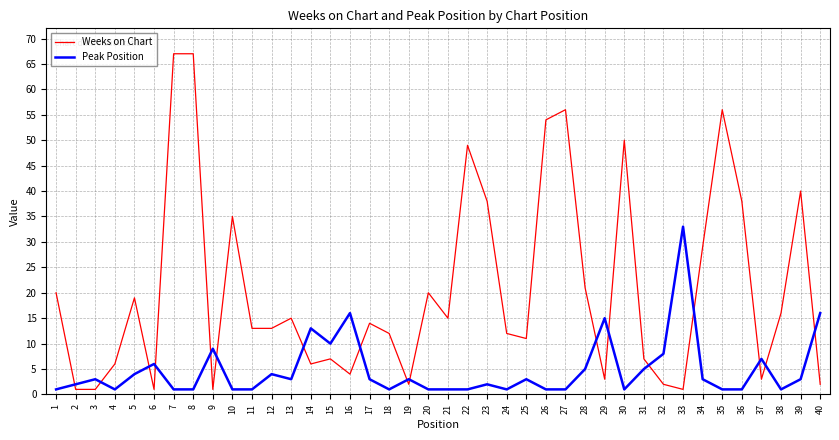

Reading left to right, extract all data points from this chart.

Weeks on Chart: 20	1	1	6	19	1	67	67	1	35	13	13	15	6	7	4	14	12	2	20	15	49	38	12	11	54	56	21	3	50	7	2	1	29	56	38	3	16	40	2
Peak Position: 1	2	3	1	4	6	1	1	9	1	1	4	3	13	10	16	3	1	3	1	1	1	2	1	3	1	1	5	15	1	5	8	33	3	1	1	7	1	3	16